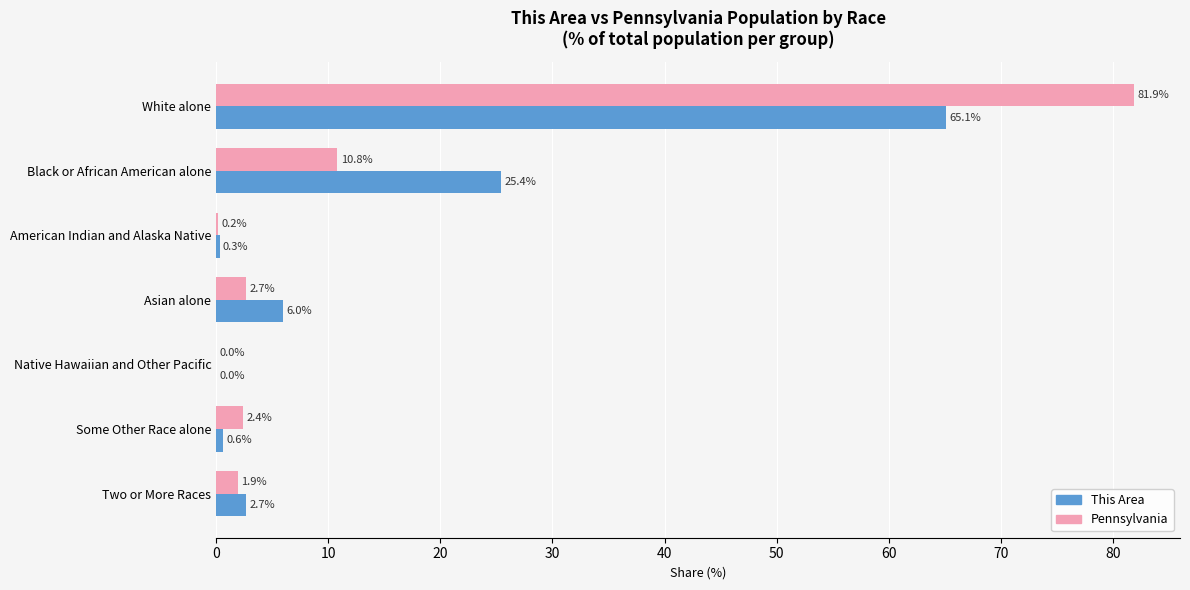

How many distinct data groups are displayed?

2